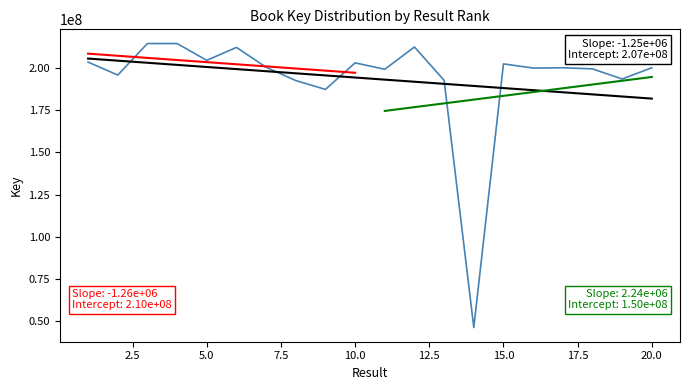

How many values are below 200308830?

10